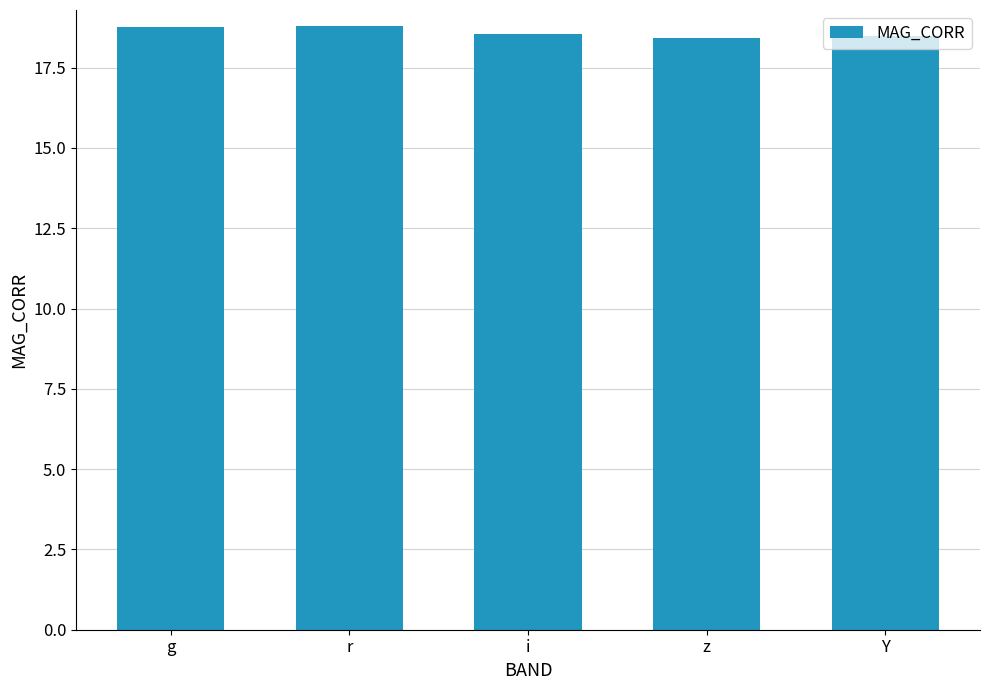

What is the sum of the values at g and r?

37.6